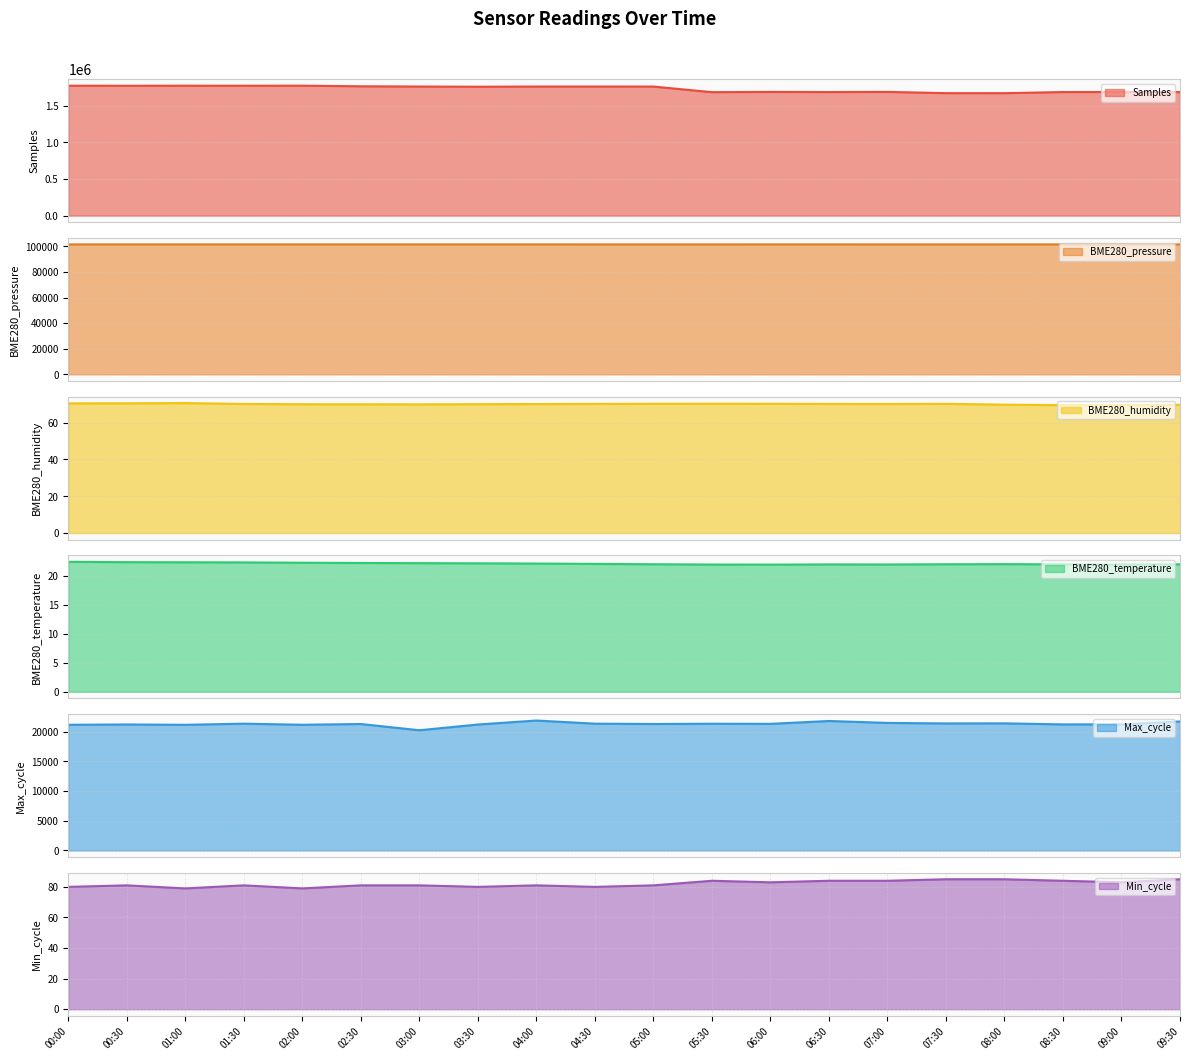

What is the greatest value displayed?

1776191.0